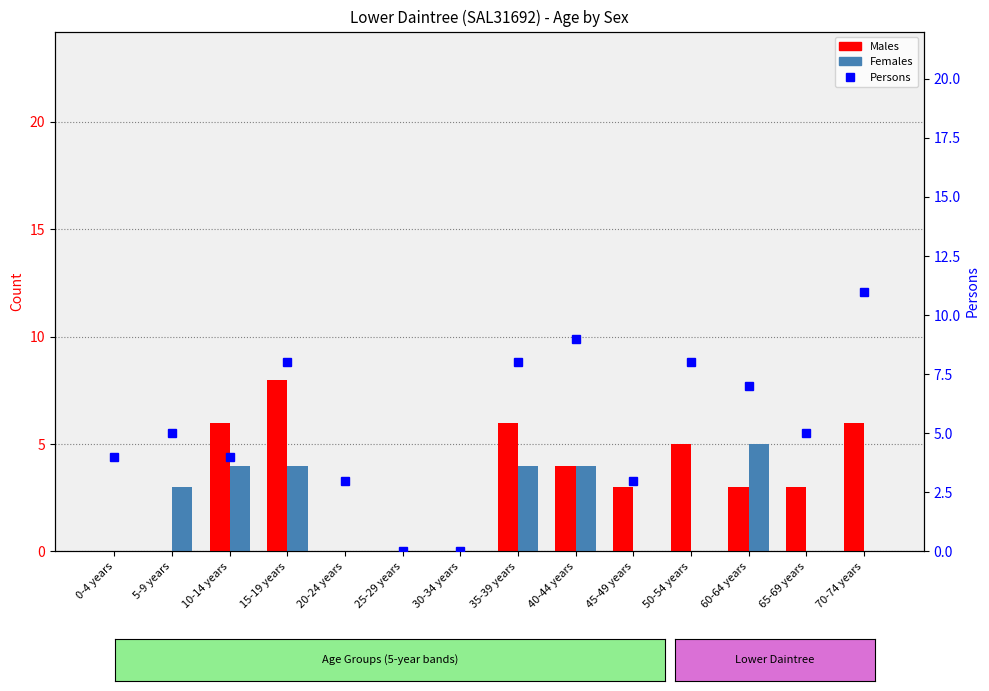

What are all the series names shown in the legend?

Males, Females, Persons